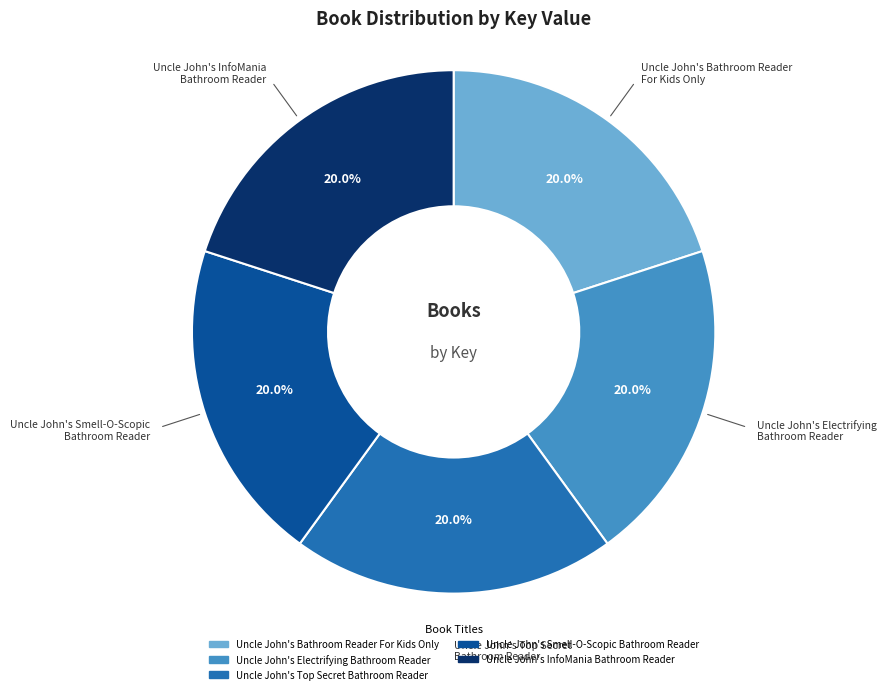

Is Uncle John's Electrifying Bathroom Reader the majority of the pie?

No